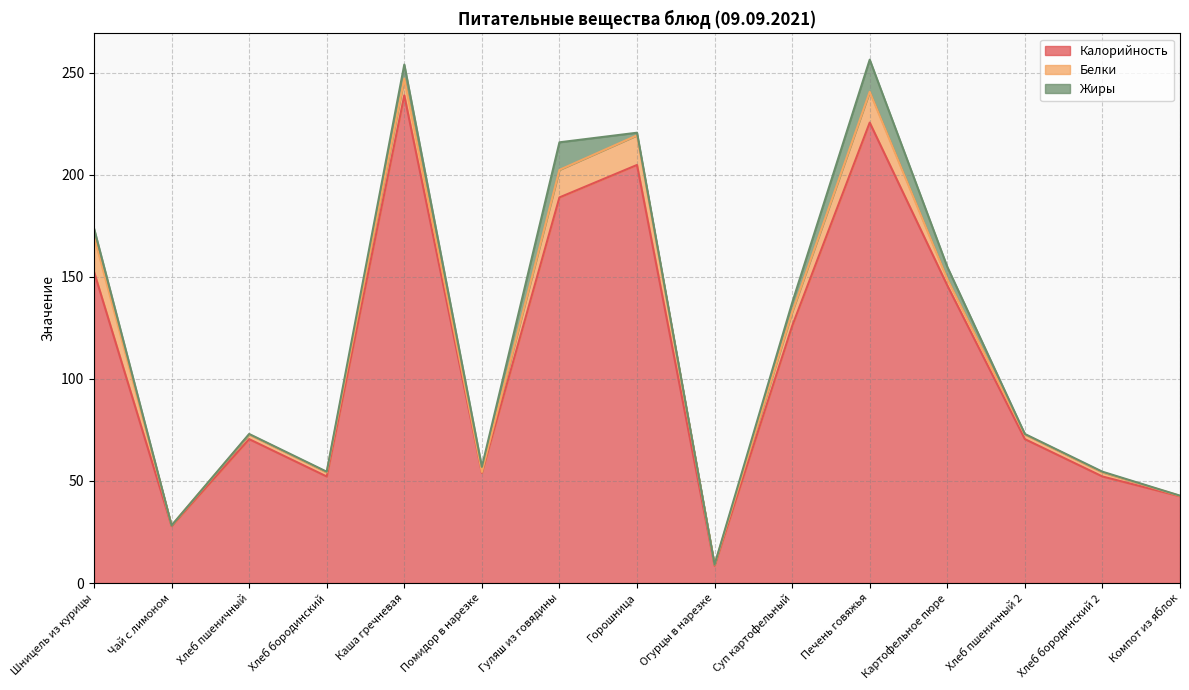

Reading left to right, extract all data points from this chart.

Калорийность: Шницель из курицы=152.5	Чай с лимоном=27.9	Хлеб пшеничный=70.5	Хлеб бородинский=52.2	Каша гречневая=238.9	Помидор в нарезке=54.0	Гуляш из говядины=188.9	Горошница=204.8	Огурцы в нарезке=8.5	Суп картофельный=125.9	Печень говяжья=225.6	Картофельное пюре=145.8	Хлеб пшеничный 2=70.5	Хлеб бородинский 2=52.2	Компот из яблок=42.5
Белки: Шницель из курицы=17.3	Чай с лимоном=0.3	Хлеб пшеничный=2.3	Хлеб бородинский=2.0	Каша гречневая=8.2	Помидор в нарезке=0.4	Гуляш из говядины=13.5	Горошница=14.5	Огурцы в нарезке=0.5	Суп картофельный=6.8	Печень говяжья=15.1	Картофельное пюре=3.1	Хлеб пшеничный 2=2.3	Хлеб бородинский 2=2.0	Компот из яблок=0.2
Жиры: Шницель из курицы=4.0	Чай с лимоном=0.0	Хлеб пшеничный=0.2	Хлеб бородинский=0.4	Каша гречневая=6.9	Помидор в нарезке=2.5	Гуляш из говядины=13.5	Горошница=1.3	Огурцы в нарезке=0.1	Суп картофельный=4.6	Печень говяжья=15.8	Картофельное пюре=6.0	Хлеб пшеничный 2=0.2	Хлеб бородинский 2=0.4	Компот из яблок=0.1